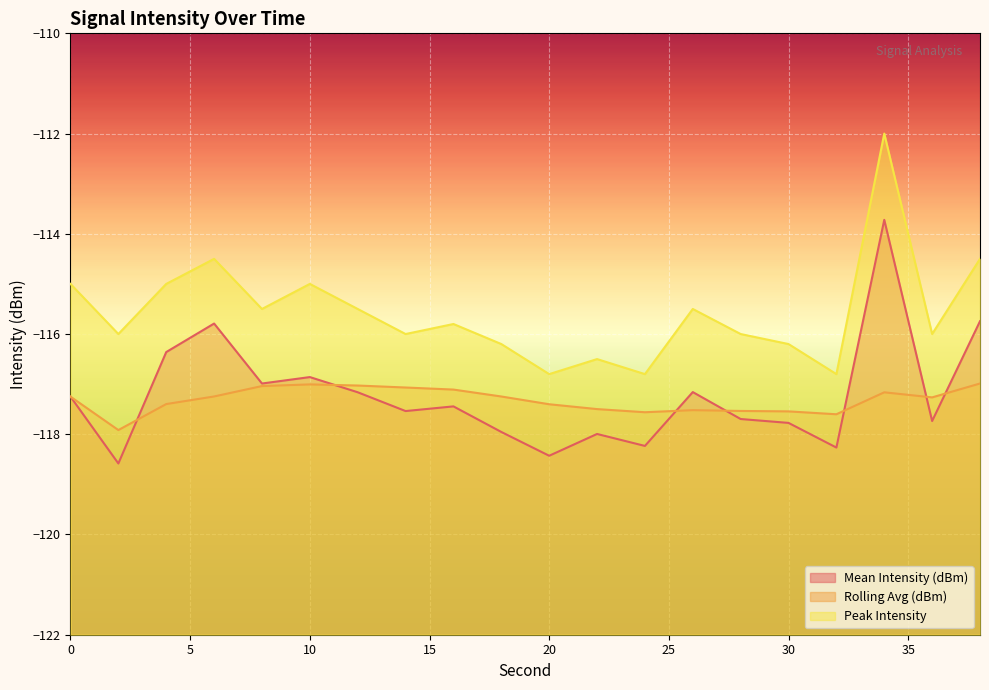

Is it true that Peak Intensity equals -115.0 at 10?

True